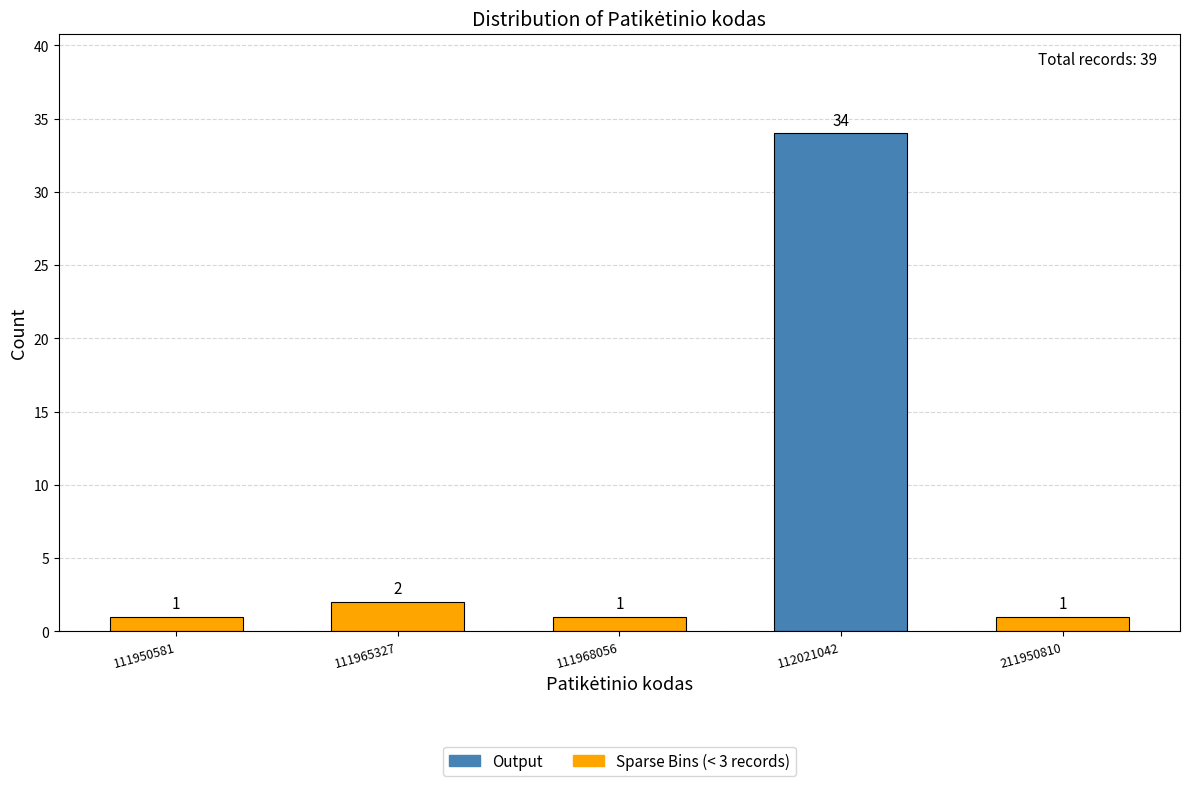

Reading right to left, what are all the values shown in this chart?

211950810=1	112021042=34	111968056=1	111965327=2	111950581=1